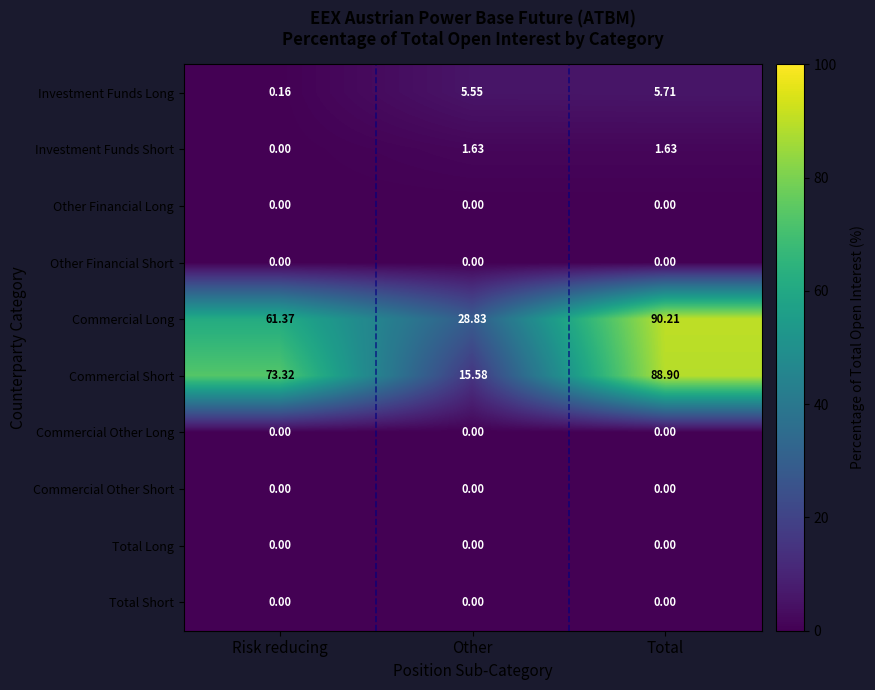

Where is Commercial Short nearest to the value 52?

Risk reducing